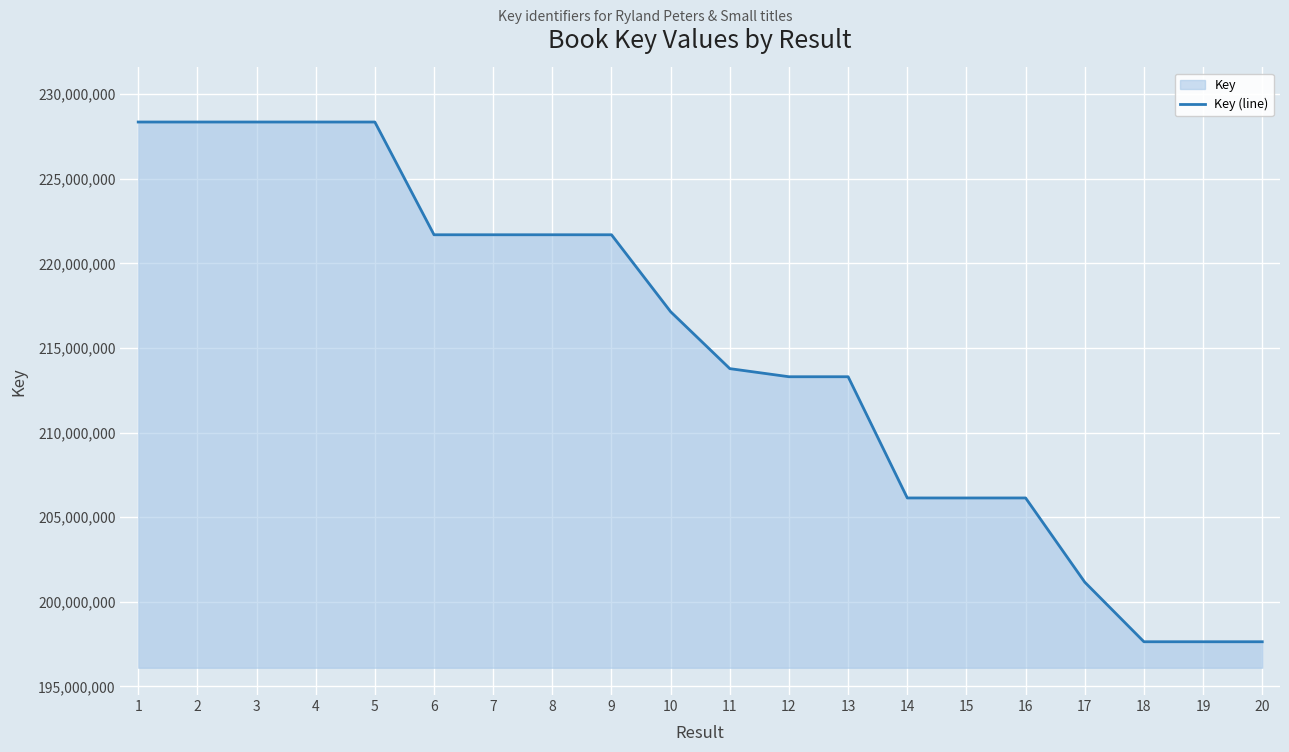

Does the chart display data point markers on the line(s)?

No